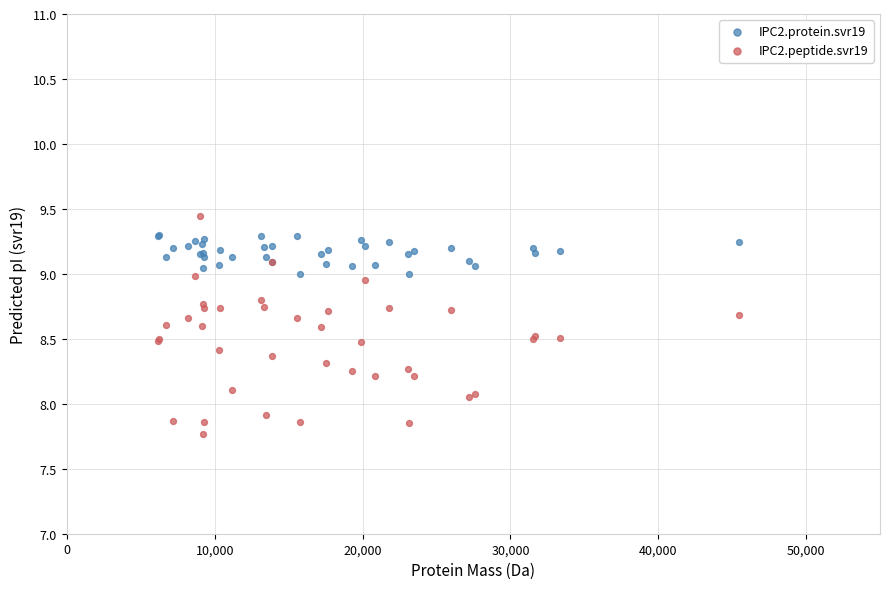

Which series contains the lowest Y value?

IPC2.peptide.svr19